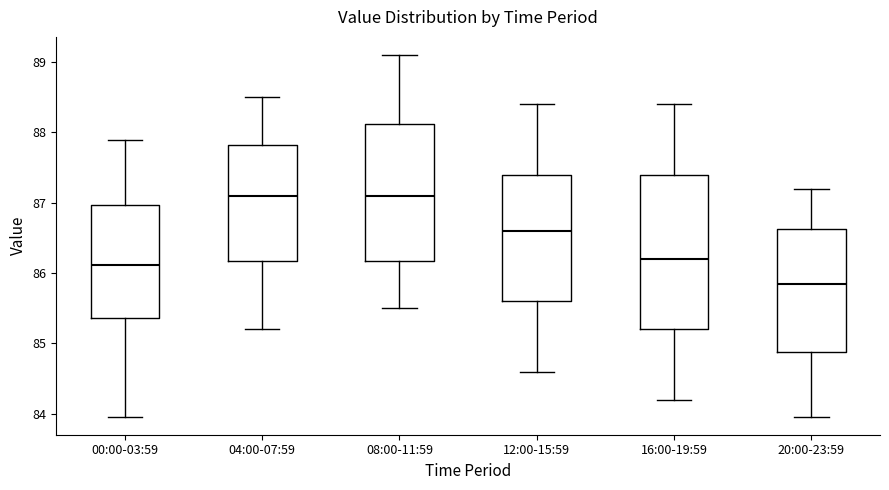

Where does the lower whisker of the box for 16:00-19:59 end on the y-axis? The values are not printed on the chart, so give them approximately, as read against the axis.

84.2